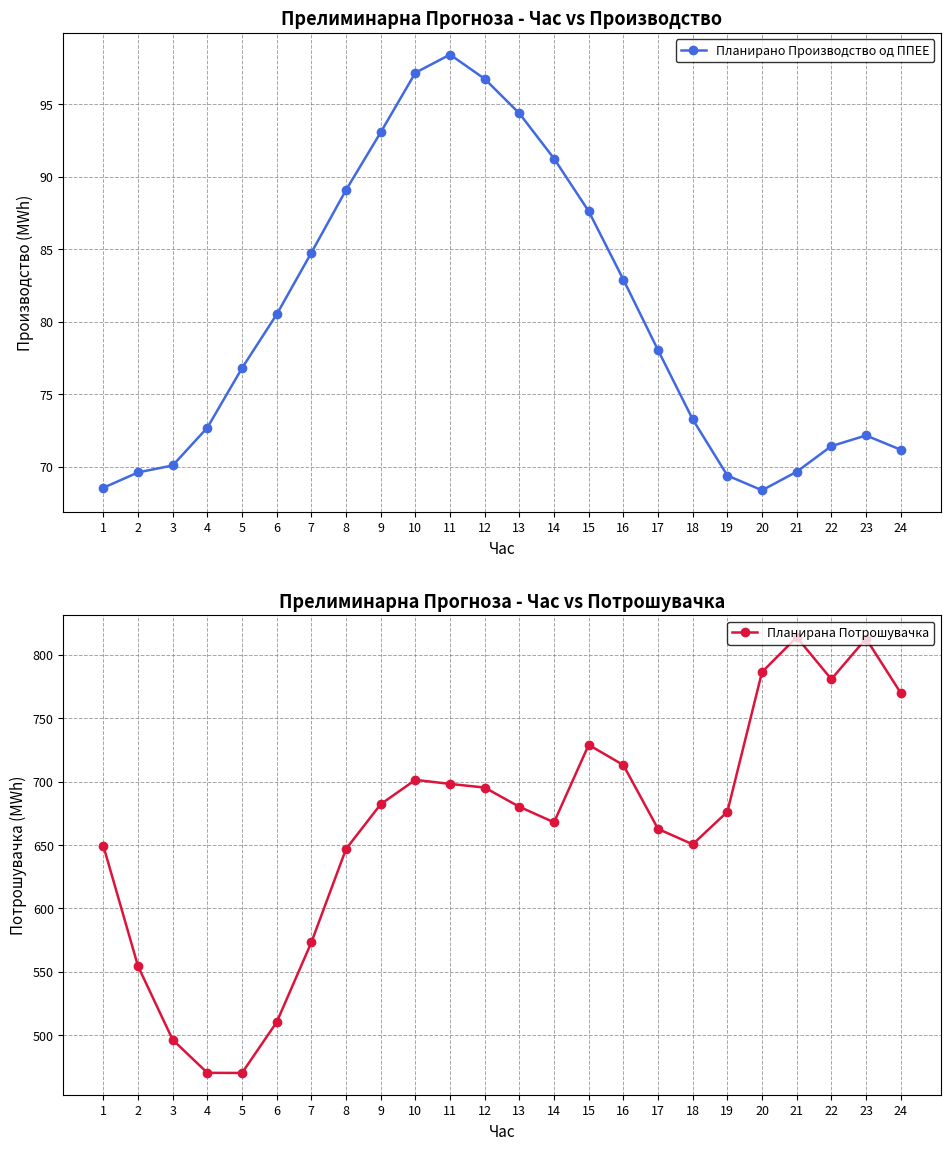

Where is the first local maximum for Планирано Производство од ППЕЕ?

11